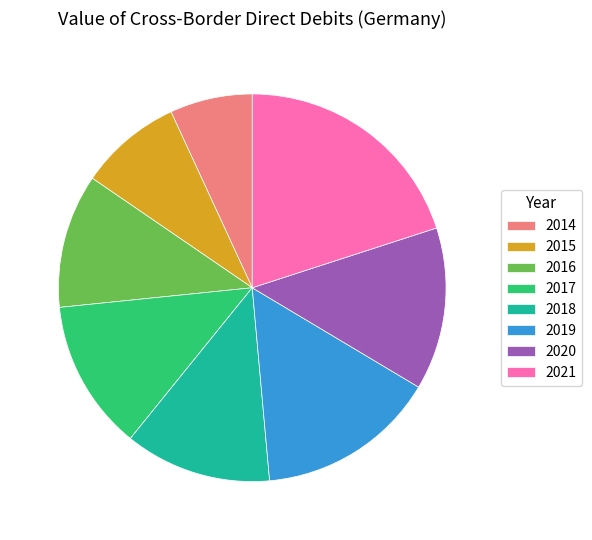

Is the sum of 2018 and 2019 greater than half?

No